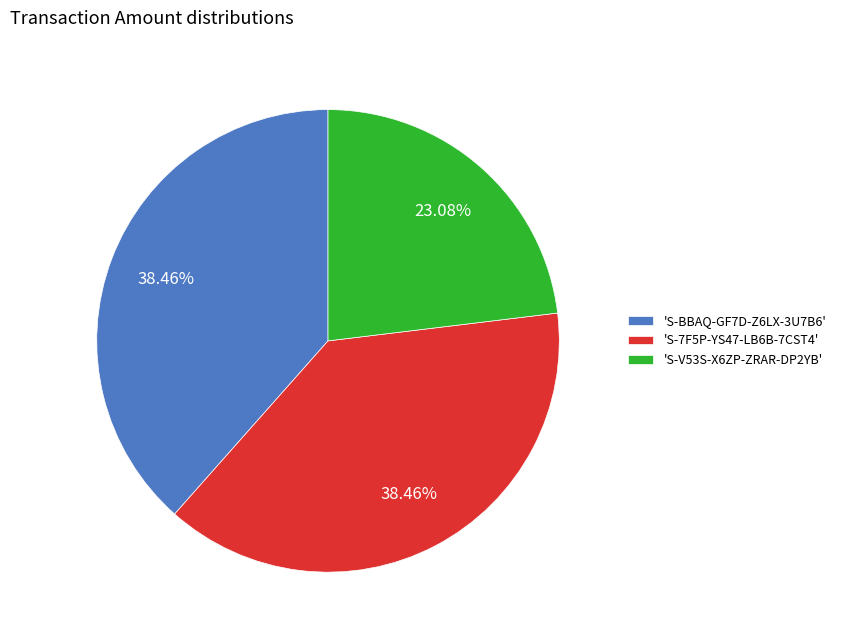

Is the sum of 'S-7F5P-YS47-LB6B-7CST4' and 'S-V53S-X6ZP-ZRAR-DP2YB' greater than half?

Yes